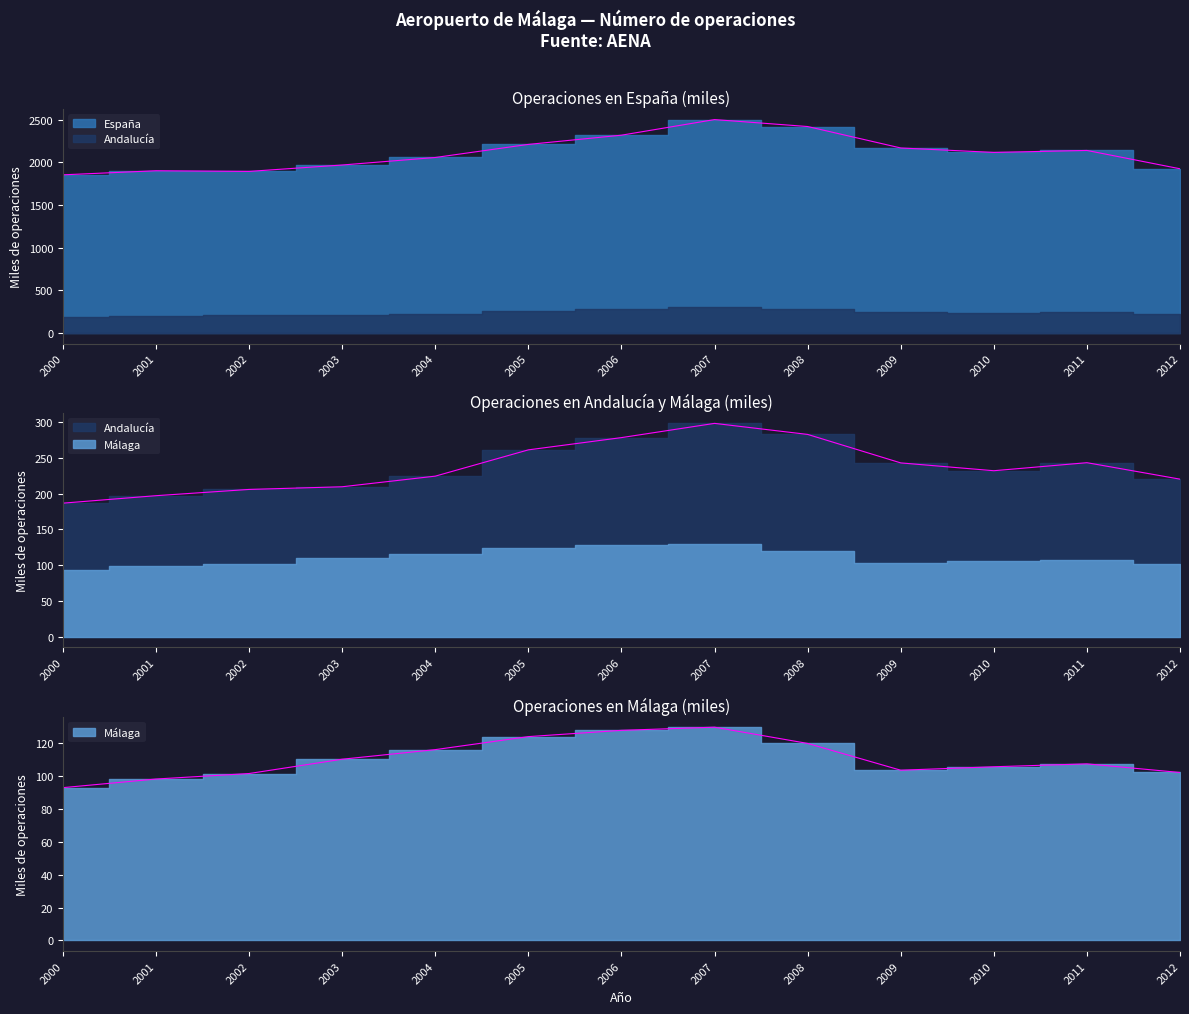

Is it true that Málaga equals 116.0 at 2004?

True